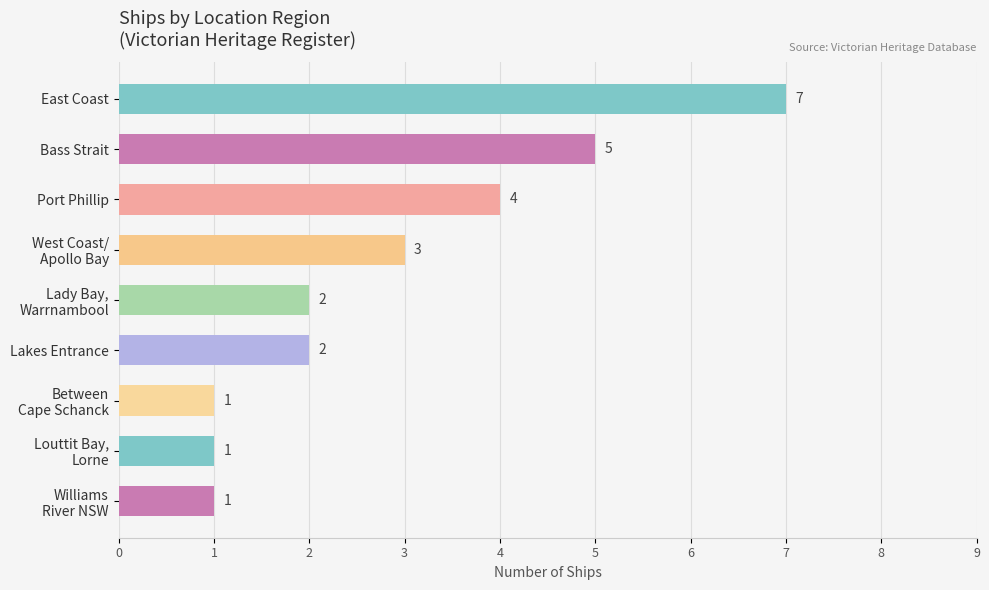

What is the maximum value shown in the chart?

7